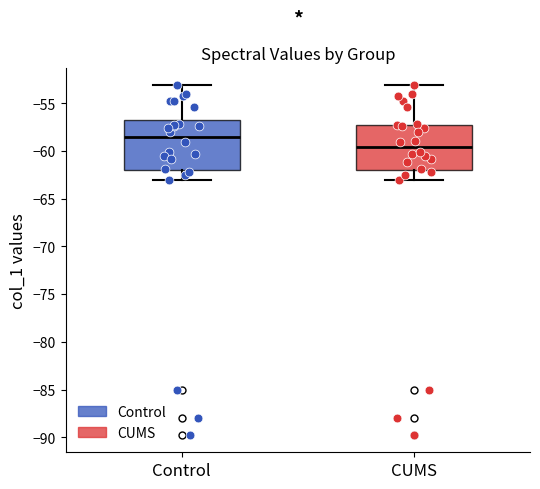

Reading left to right, read every box against the y-axis: the position of its median line, the range the box covers, and the ends of its whiskers. The values are not printed on the chart, so give them approximately, as read against the axis.

Control: median -58.5, box -62.0 to -56.5, whiskers -63.0 to -53.0
CUMS: median -59.5, box -62.0 to -57.5, whiskers -63.0 to -53.0